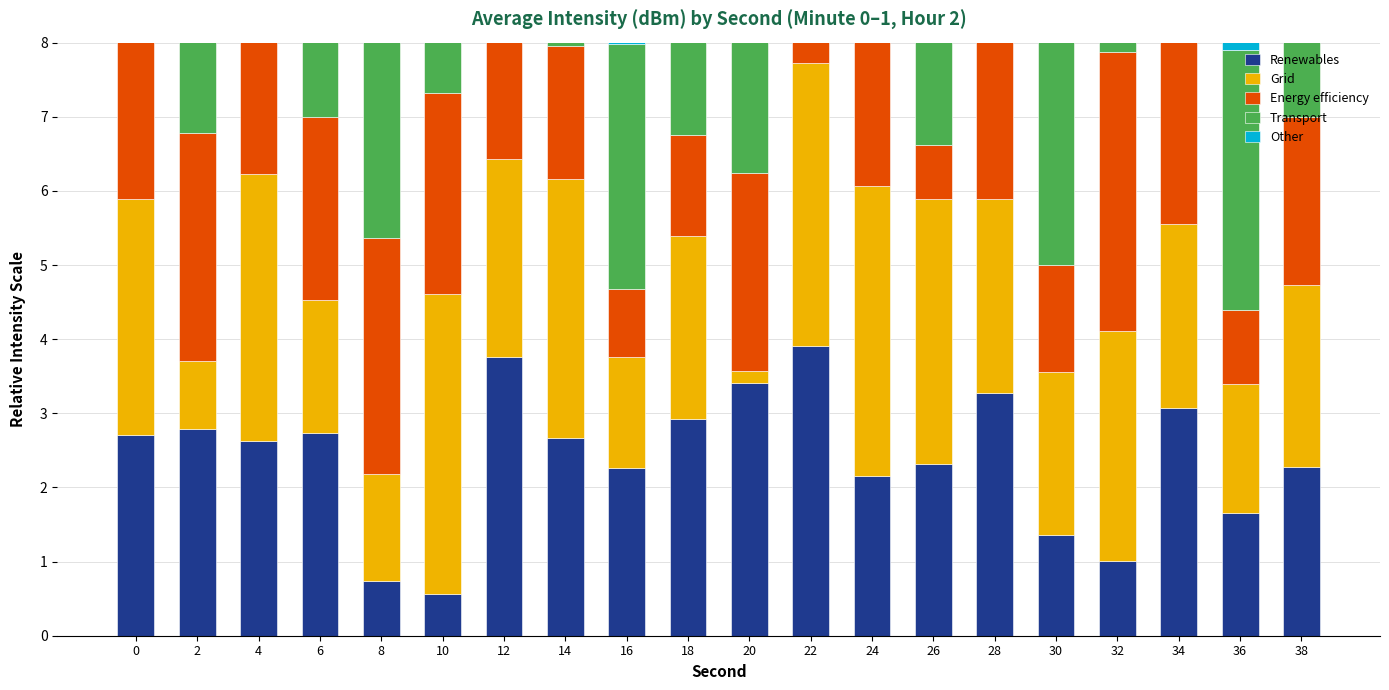

What is the difference between the Grid values at 24 and 28?

1.3